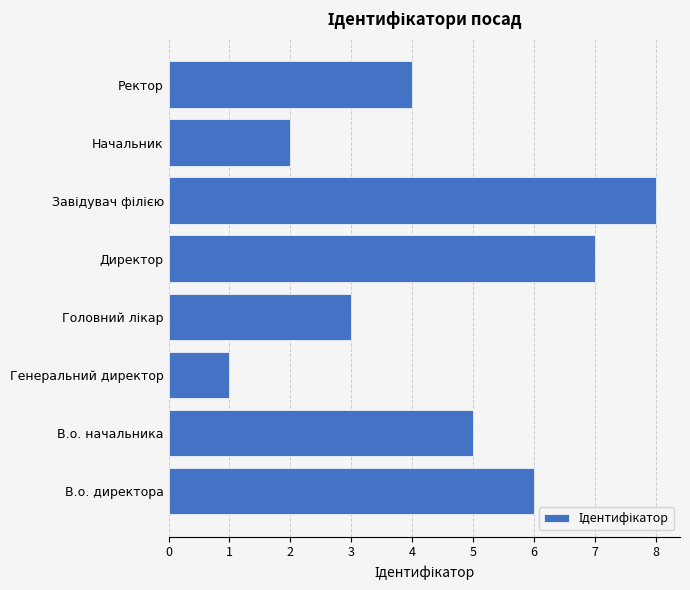

What is the change in value from В.о. директора to Начальник?

-4